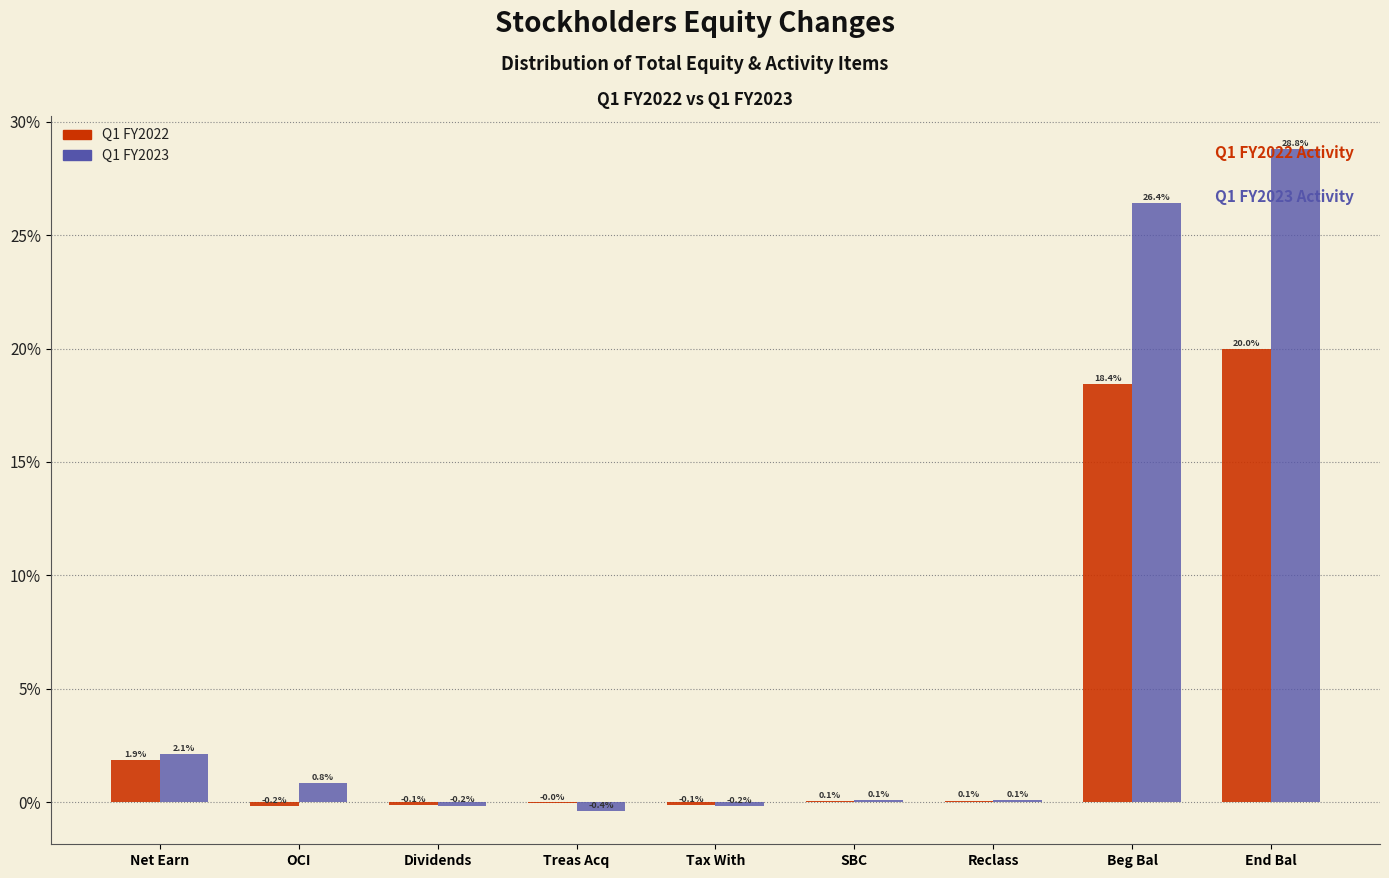

The Q1 FY2023 series shows -0.4 at Treas Acq. True or false?

True